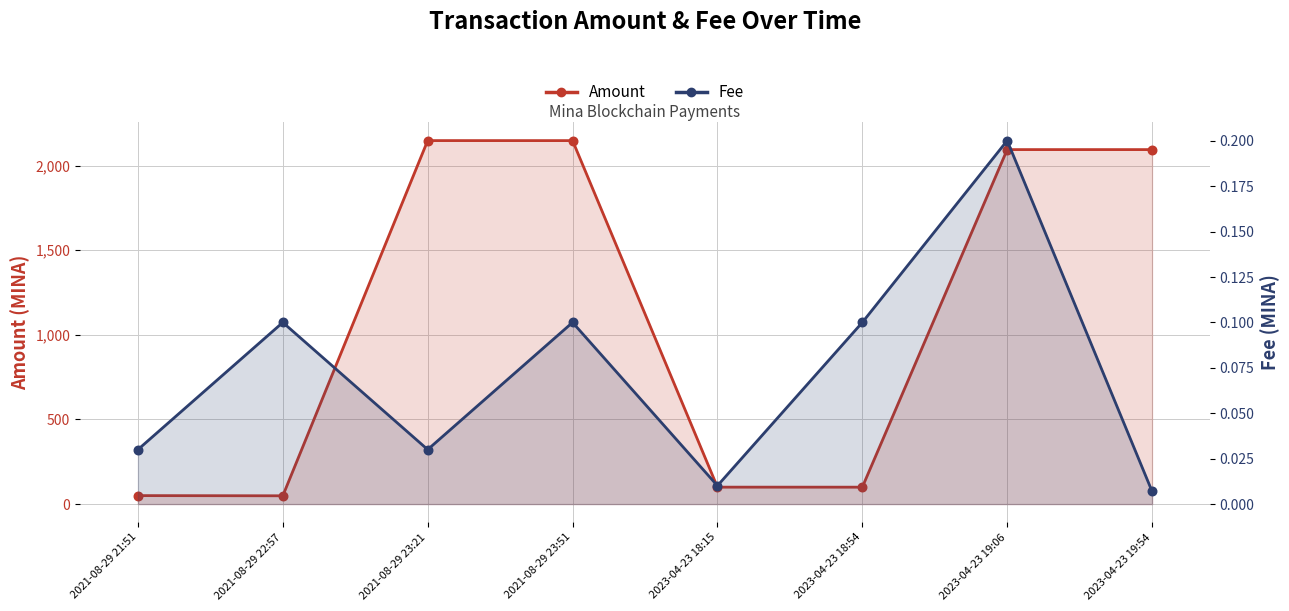

What are all the series names shown in the legend?

Amount, Fee